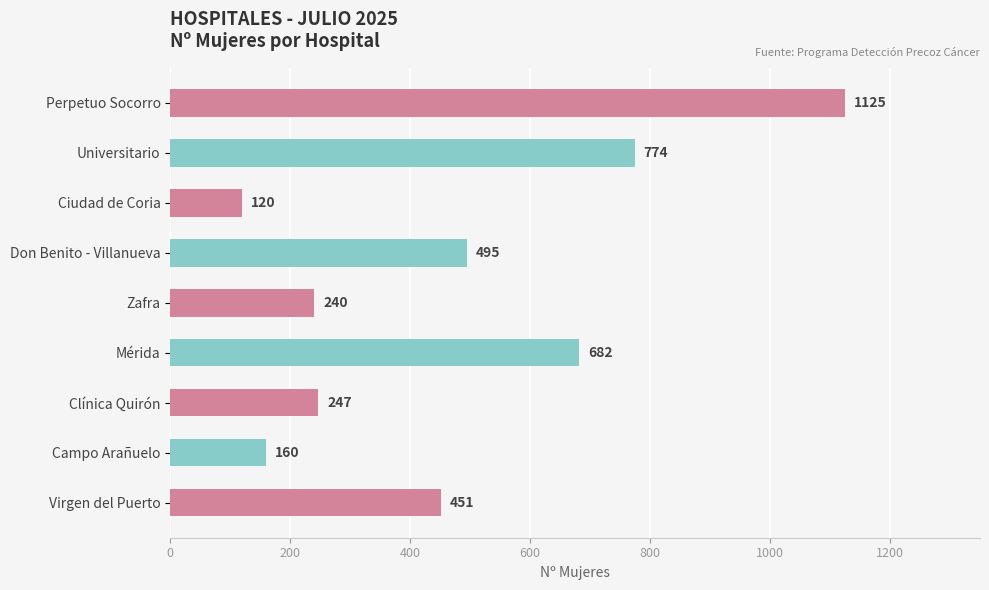

Reading top to bottom, extract all data points from this chart.

Perpetuo Socorro=1125	Universitario=774	Ciudad de Coria=120	Don Benito - Villanueva=495	Zafra=240	Mérida=682	Clínica Quirón=247	Campo Arañuelo=160	Virgen del Puerto=451